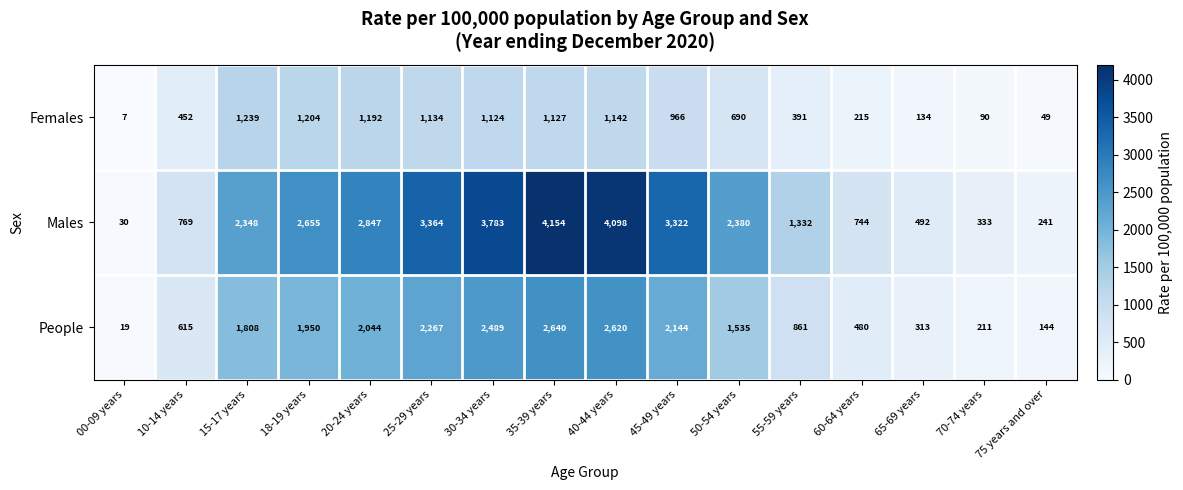

Read the Females value at 60-64 years, to the nearest 10.

220